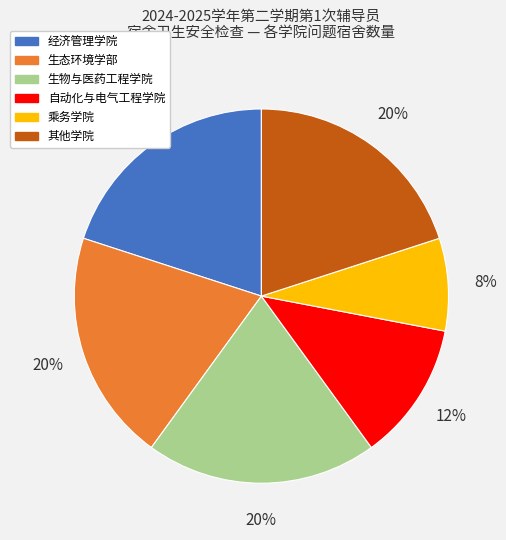

Is there a majority slice in this chart?

No